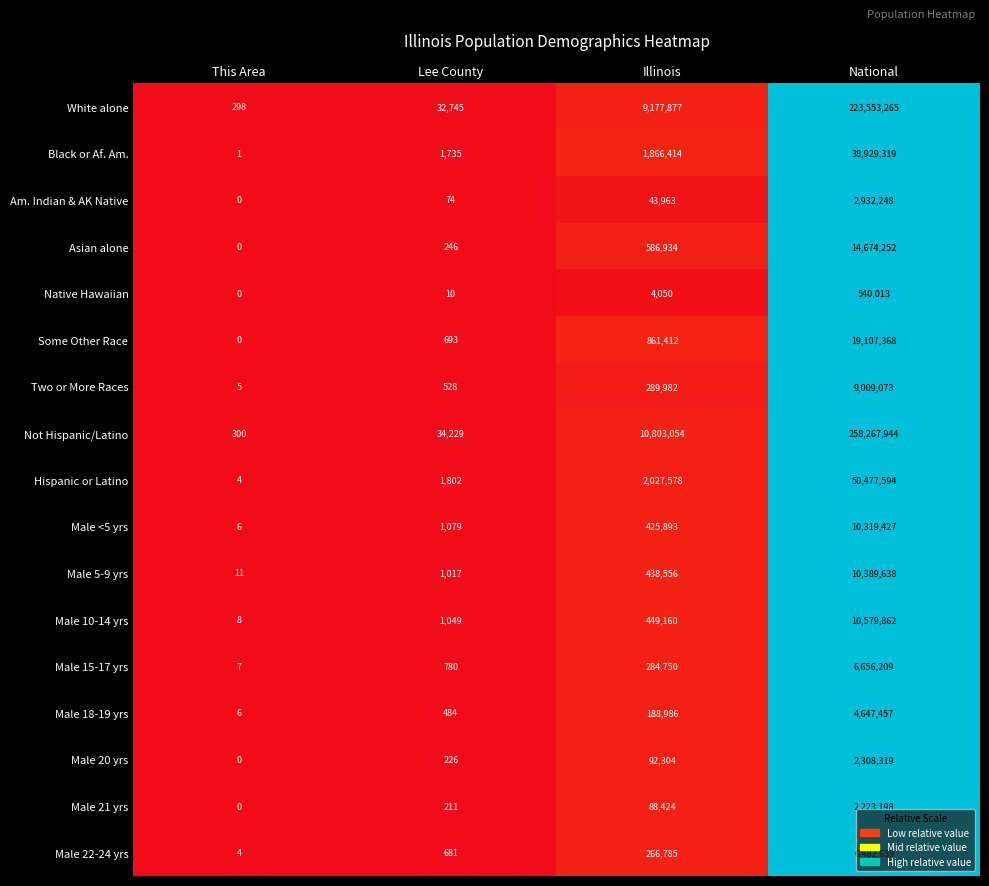

Which series has the largest total across all categories?

Not Hispanic/Latino